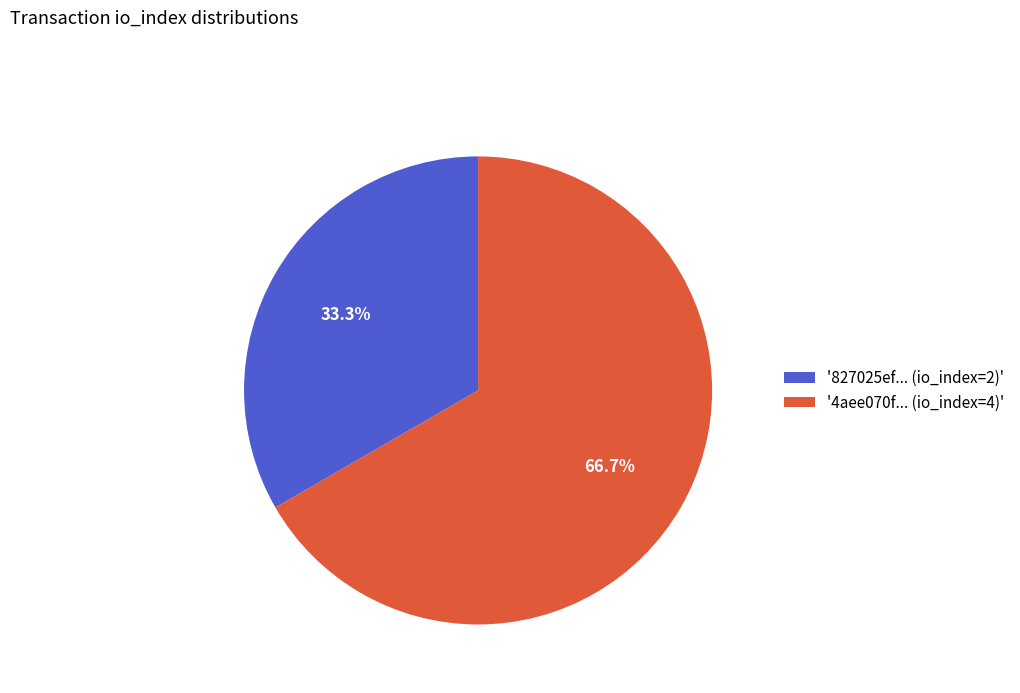

To the nearest percent, what is the average slice percentage?

50%